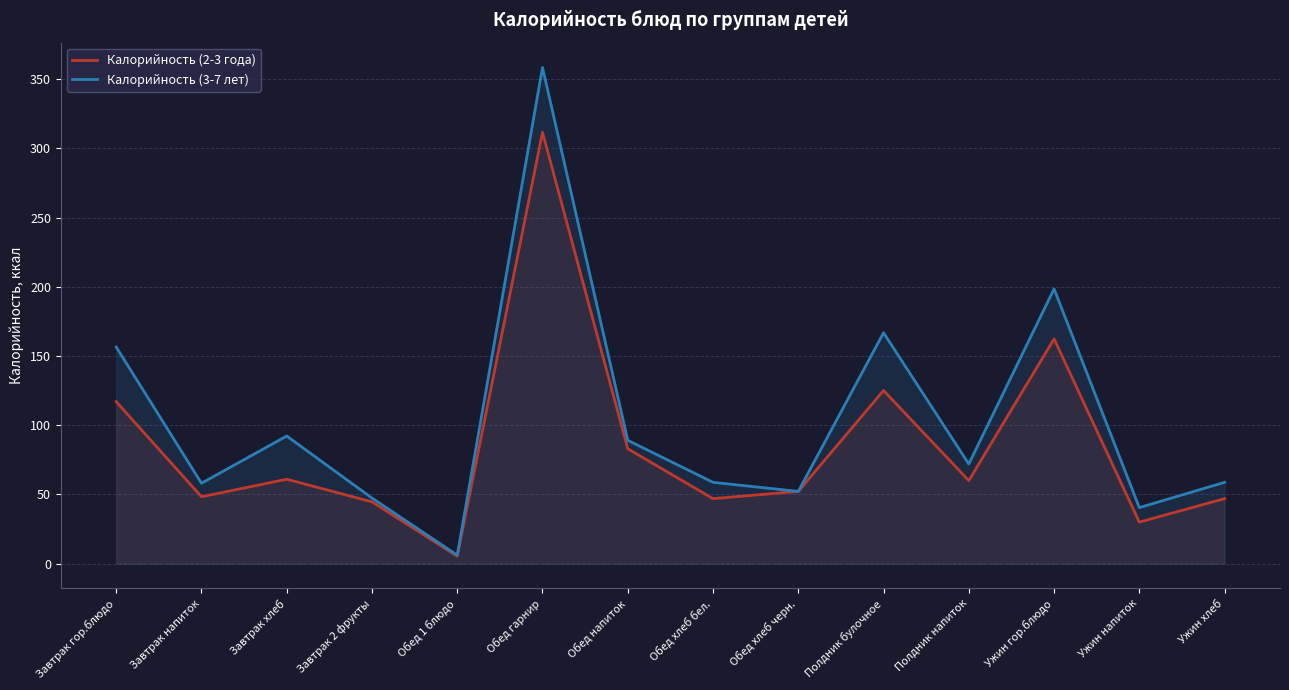

Rank the categories by Калорийность (2-3 года) value from lowest to highest.

Обед 1 блюдо, Ужин напиток, Завтрак 2 фрукты, Обед хлеб бел., Ужин хлеб, Завтрак напиток, Обед хлеб черн., Полдник напиток, Завтрак хлеб, Обед напиток, Завтрак гор.блюдо, Полдник булочное, Ужин гор.блюдо, Обед гарнир